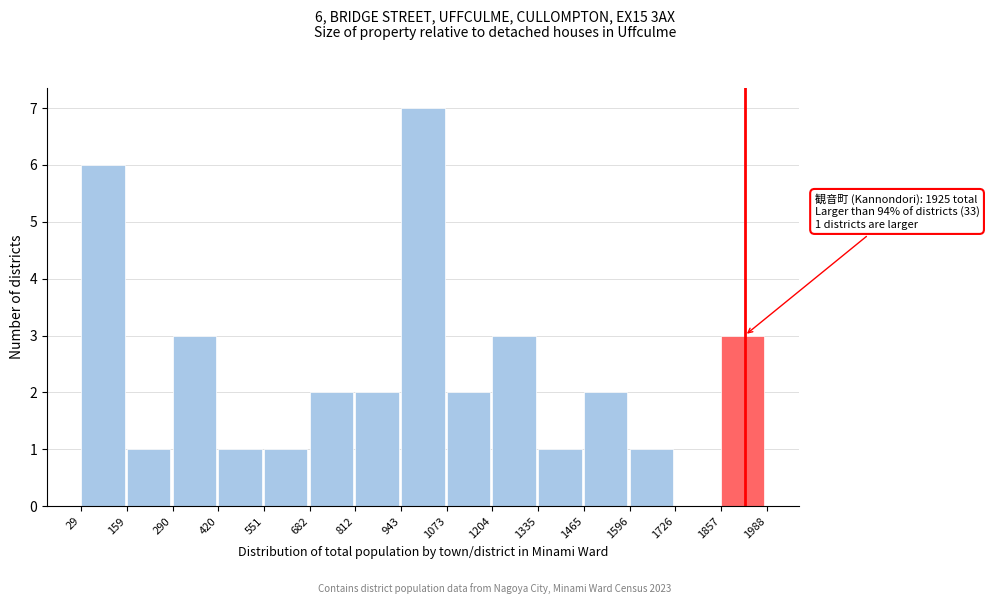

Which range on the x-axis has the tallest bar?

943 to 1073